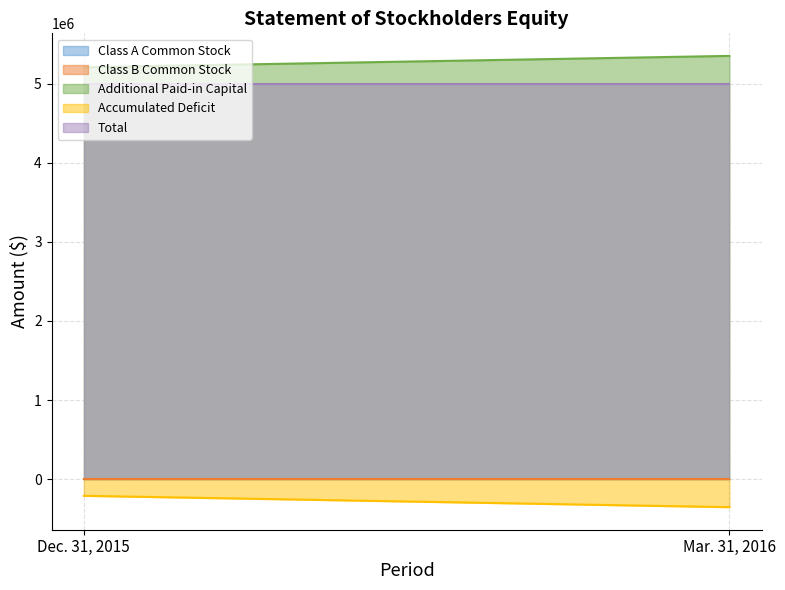

How many data points does each series have?

2